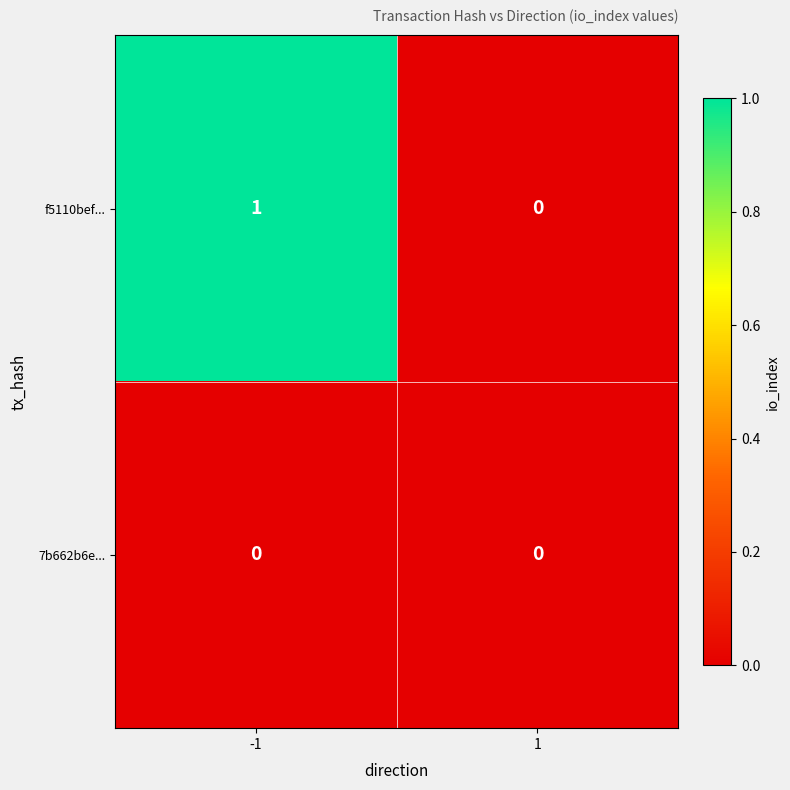

At which category is the sum across all series the highest?

-1